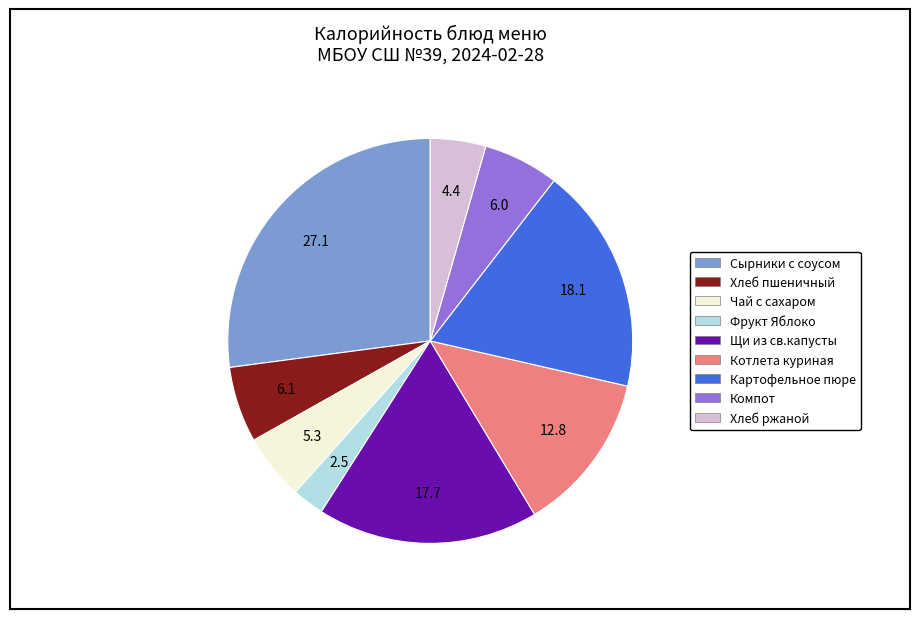

Count the number of slices in the pie.

9